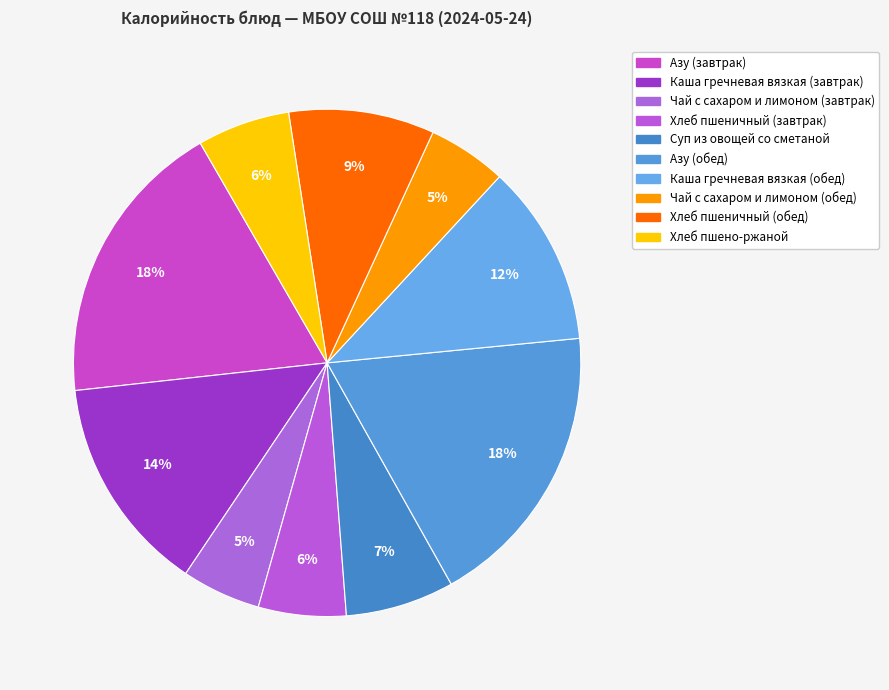

How many slices are in this pie chart?

10